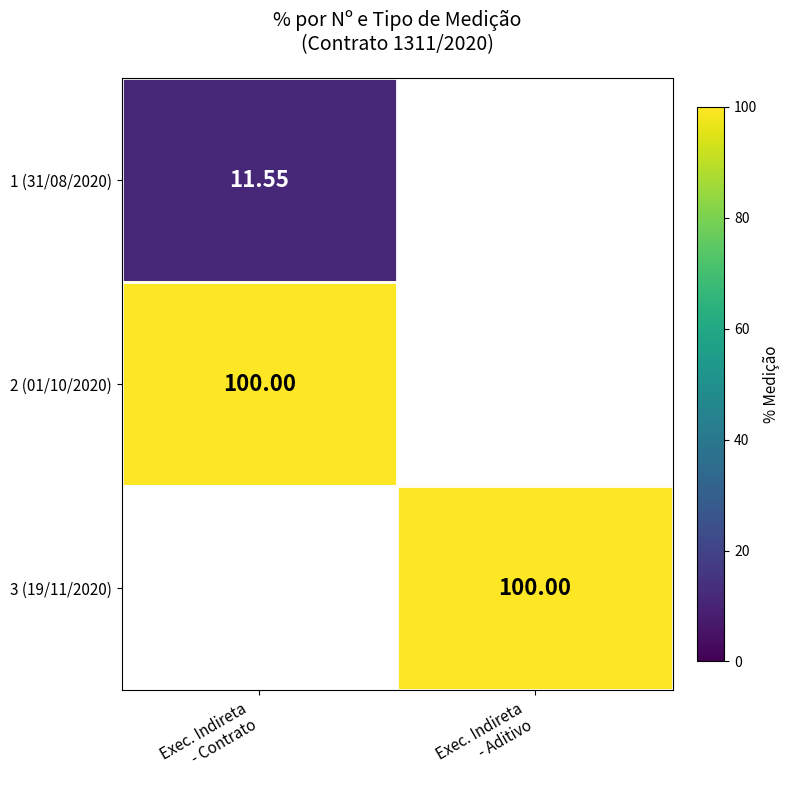

List the series in order of their overall mean, lowest first.

1 (31/08/2020), 2 (01/10/2020), 3 (19/11/2020)